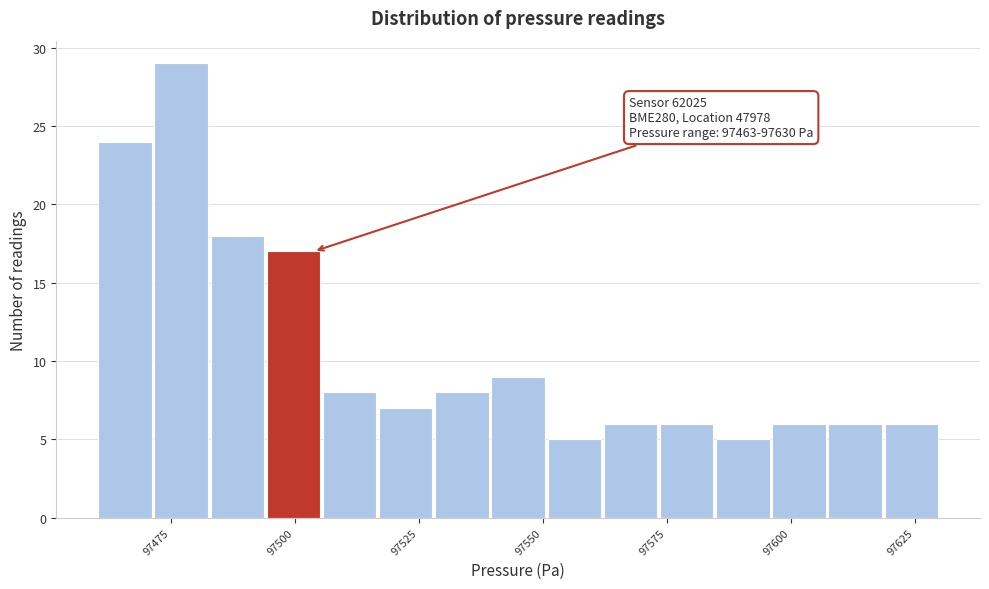

Around what value on the x-axis is the tallest bar? Give the approximate position of its centre, as read against the axis.

97475